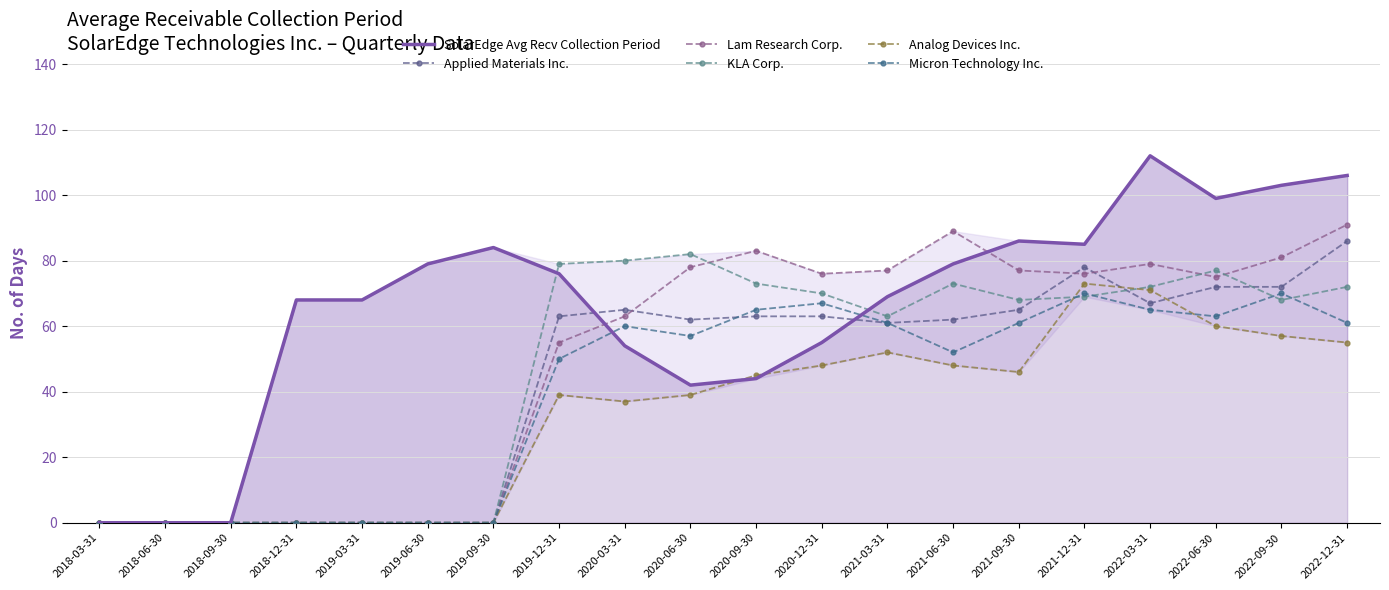

How many interior local peaks does the Lam Research Corp. series have?

3